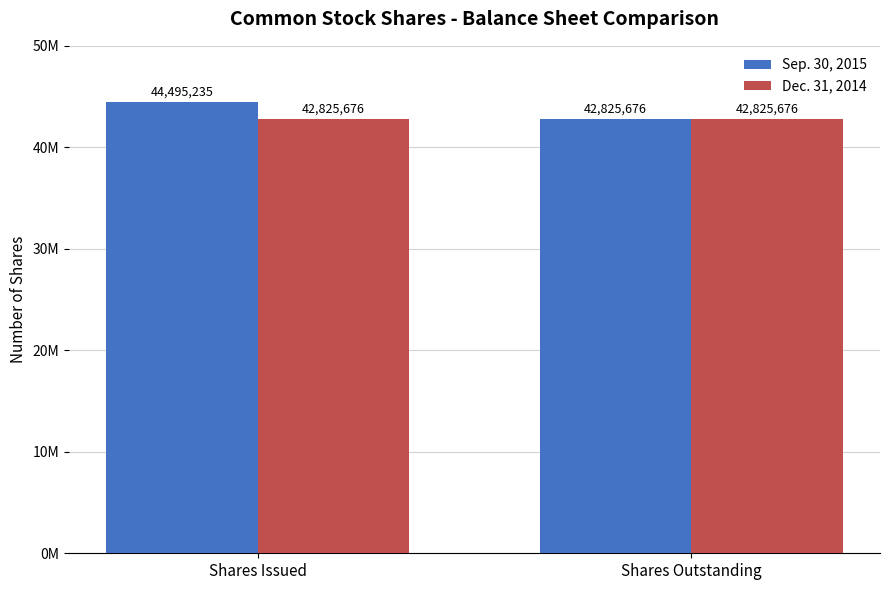

What are all the series names shown in the legend?

Sep. 30, 2015, Dec. 31, 2014